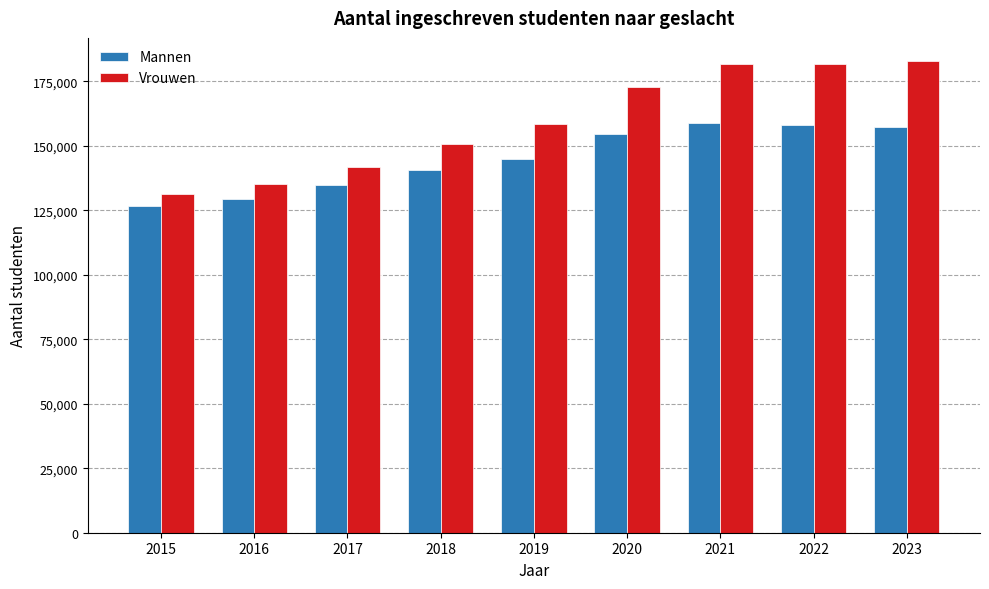

Is the value of Vrouwen at 2018 greater than the value of Mannen at 2022?

No